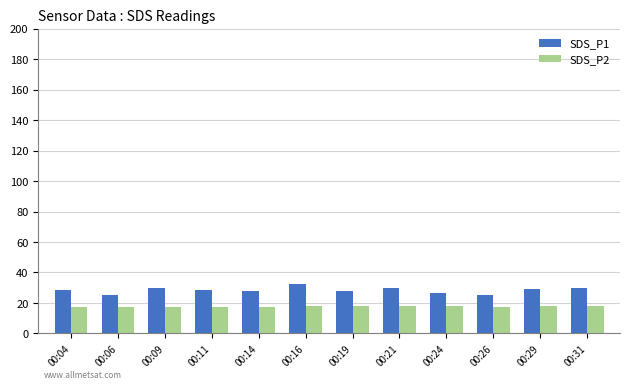

How many data points does each series have?

12